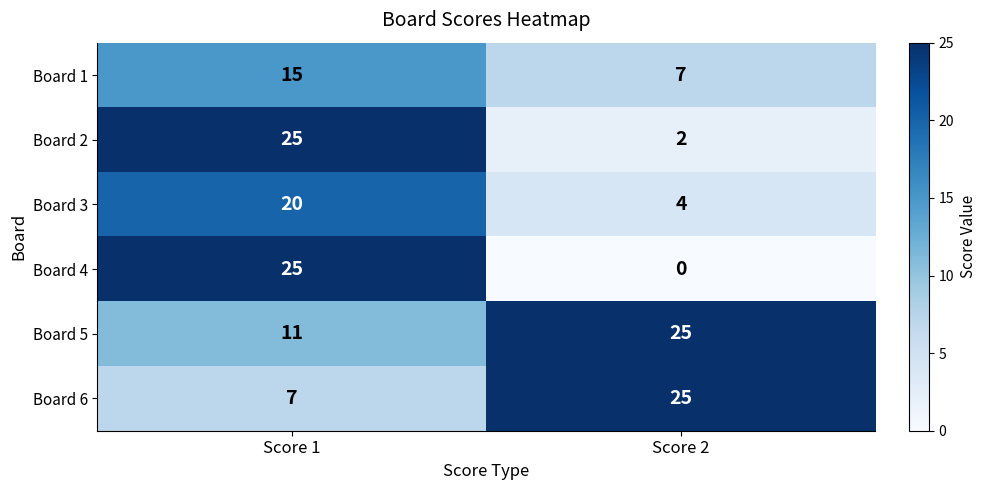

Rank the categories by Board 5 value from lowest to highest.

Score 1, Score 2